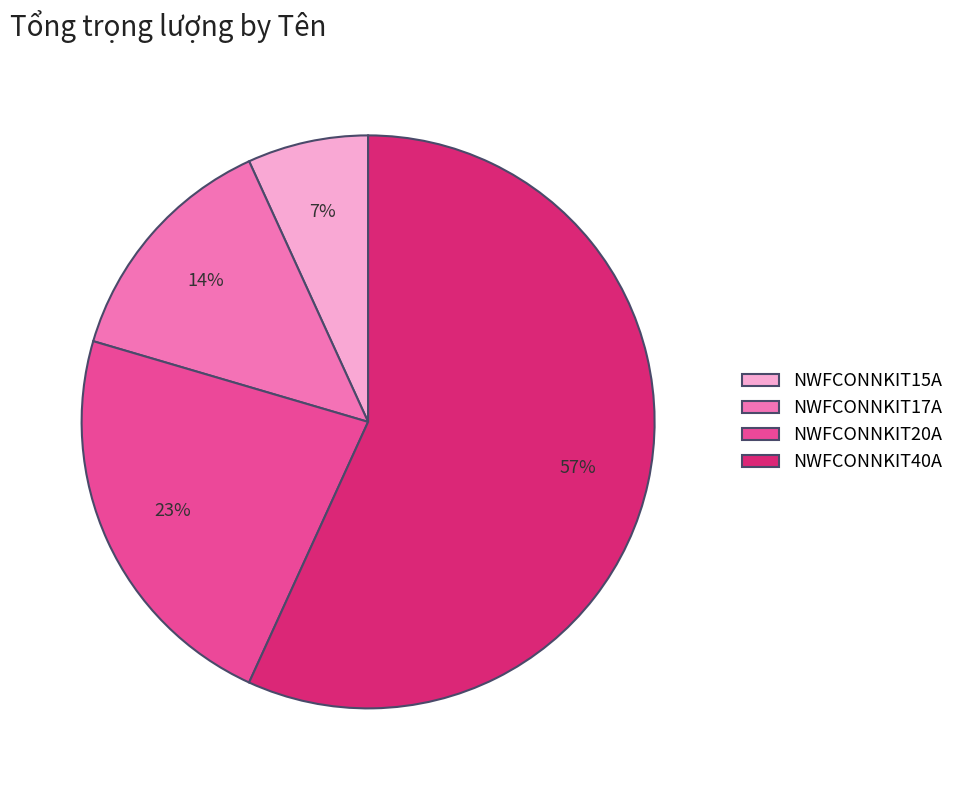

Combined, do NWFCONNKIT40A and NWFCONNKIT17A account for over 50%?

Yes